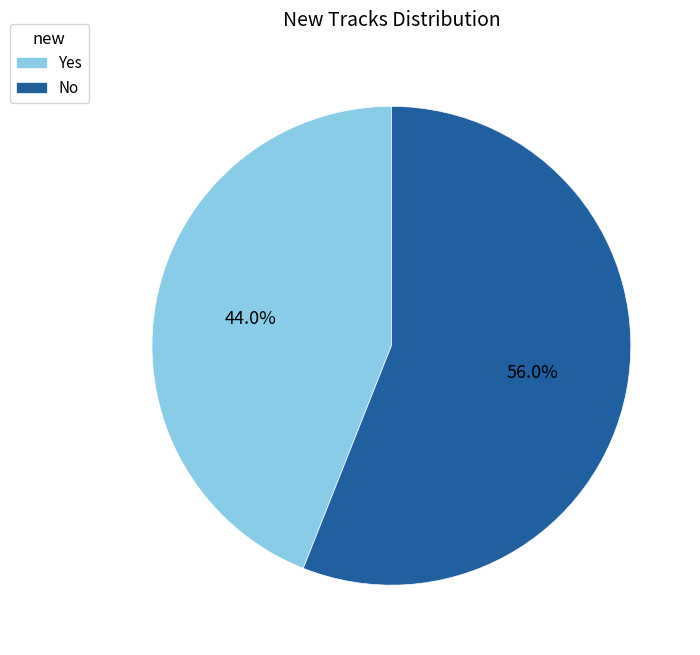

To the nearest percent, what is the combined percentage of No and Yes?

100%